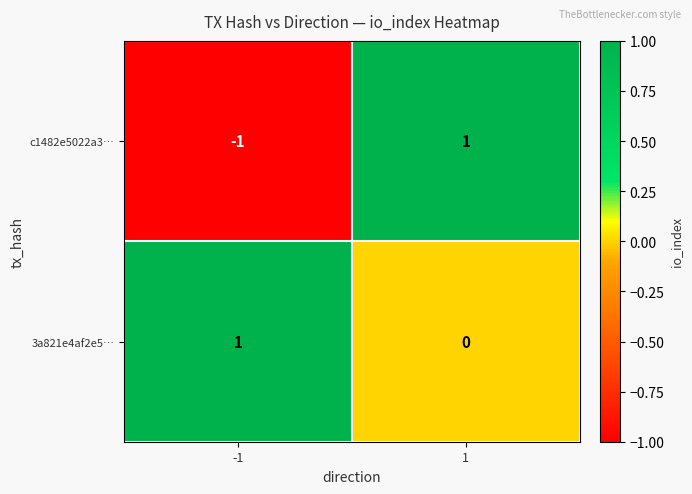

Reading left to right, extract all data points from this chart.

c1482e5022a3…: -1	1
3a821e4af2e5…: 1	0